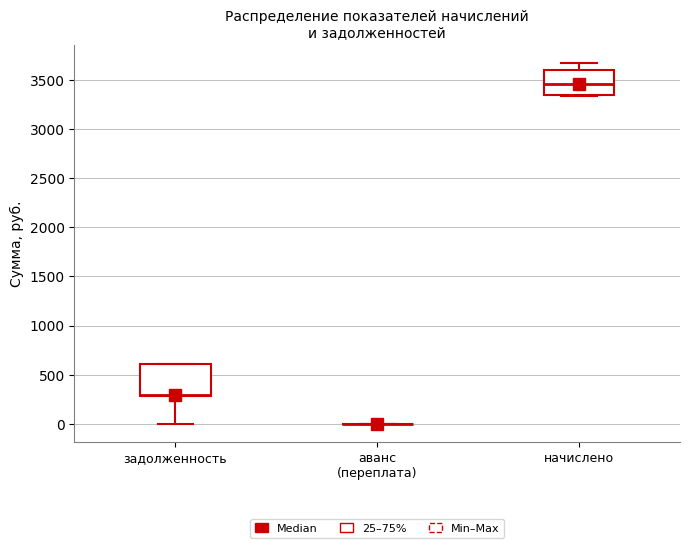

Reading left to right, read every box against the y-axis: the position of its median line, the range the box covers, and the ends of its whiskers. The values are not printed on the chart, so give them approximately, as read against the axis.

задолженность: median 300 (just above the box's lower edge), box 300 to 600, whiskers 0 to 600
аванс (переплата): box collapsed to a line at 0, whiskers 0 to 0
начислено: median 3450, box 3350 to 3600, whiskers 3350 to 3650